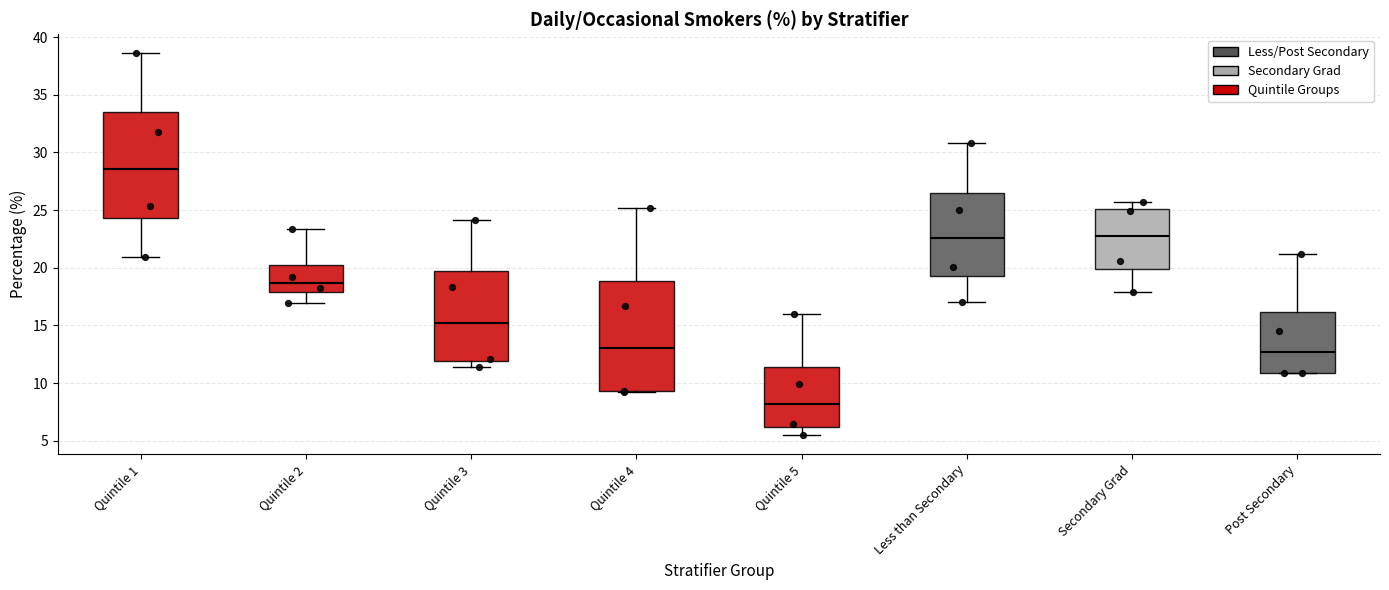

Reading left to right, transcribe this box plot: for each box, give where its median line is, the range the box spans, and where its two whiskers end, as read against the y-axis. The values are not printed on the chart, so give them approximately, as read against the axis.

Quintile 1: median 28.5, box 24.5 to 33.5, whiskers 21.0 to 38.5
Quintile 2: median 18.5, box 18.0 to 20.5, whiskers 17.0 to 23.5
Quintile 3: median 15.0, box 12.0 to 20.0, whiskers 11.5 to 24.0
Quintile 4: median 13.0, box 9.5 to 19.0, whiskers 9.0 to 25.0
Quintile 5: median 8.0, box 6.0 to 11.5, whiskers 5.5 to 16.0
Less than Secondary: median 22.5, box 19.5 to 26.5, whiskers 17.0 to 31.0
Secondary Grad: median 23.0, box 20.0 to 25.0, whiskers 18.0 to 25.5
Post Secondary: median 12.5, box 11.0 to 16.0, whiskers 11.0 to 21.0